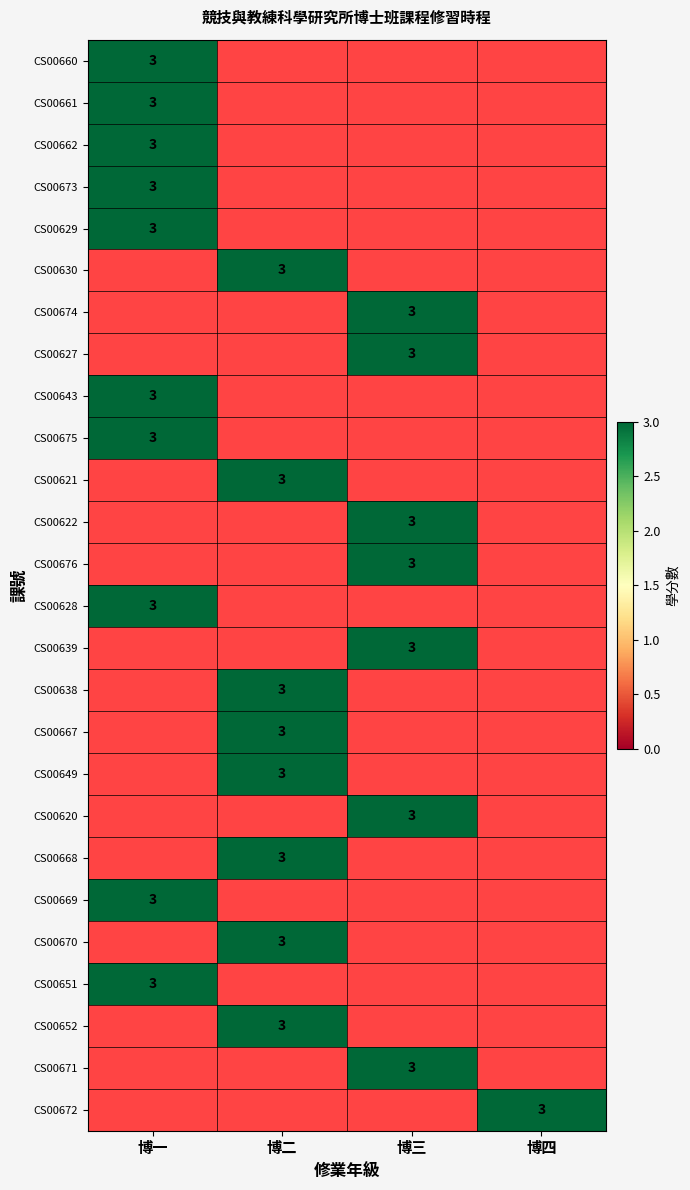

How many categories are shown in the chart?

4